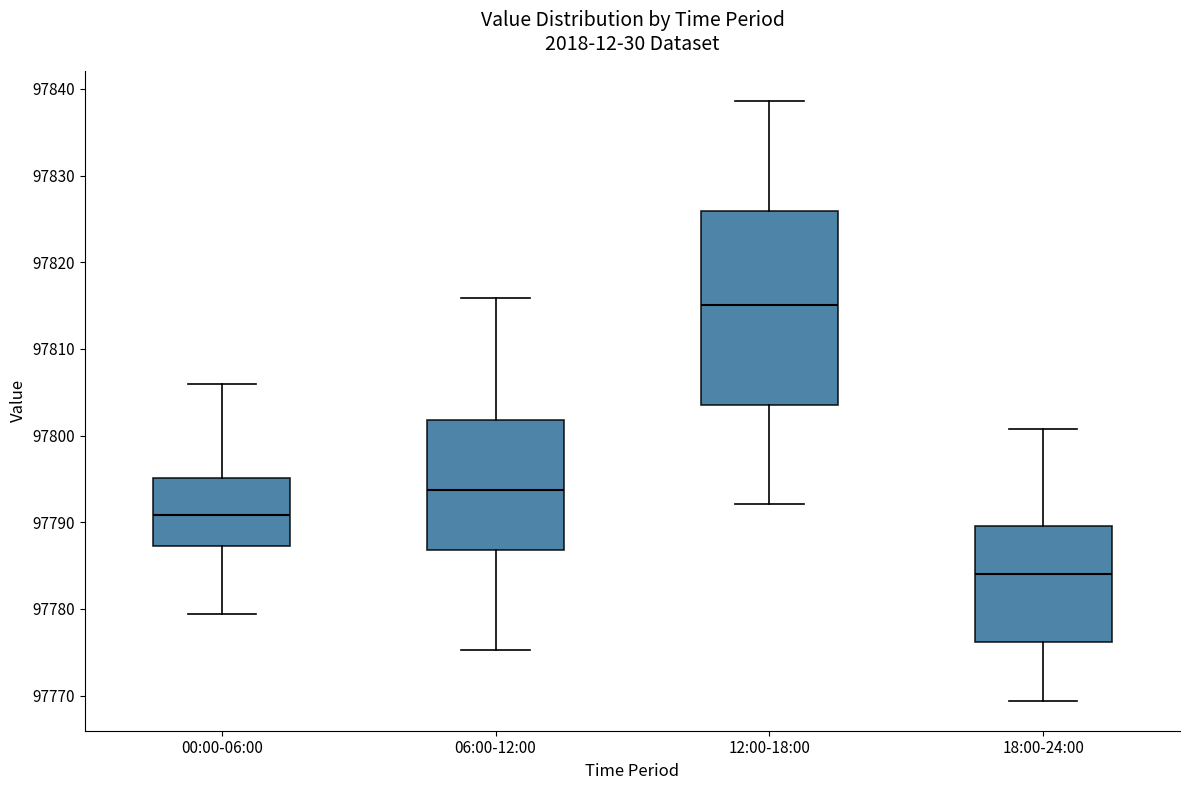

Where does the median line of the box for 00:00-06:00 sit on the y-axis? The values are not printed on the chart, so give them approximately, as read against the axis.

97791